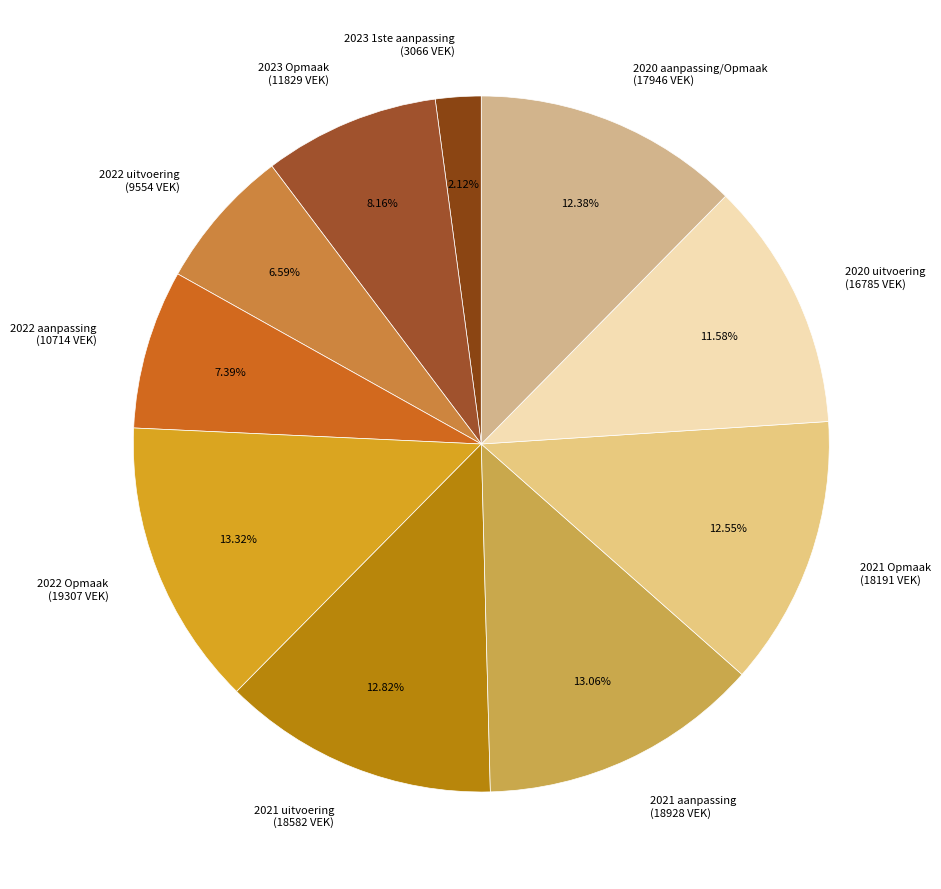

Which slice is the smallest?

2023 1ste aanpassing